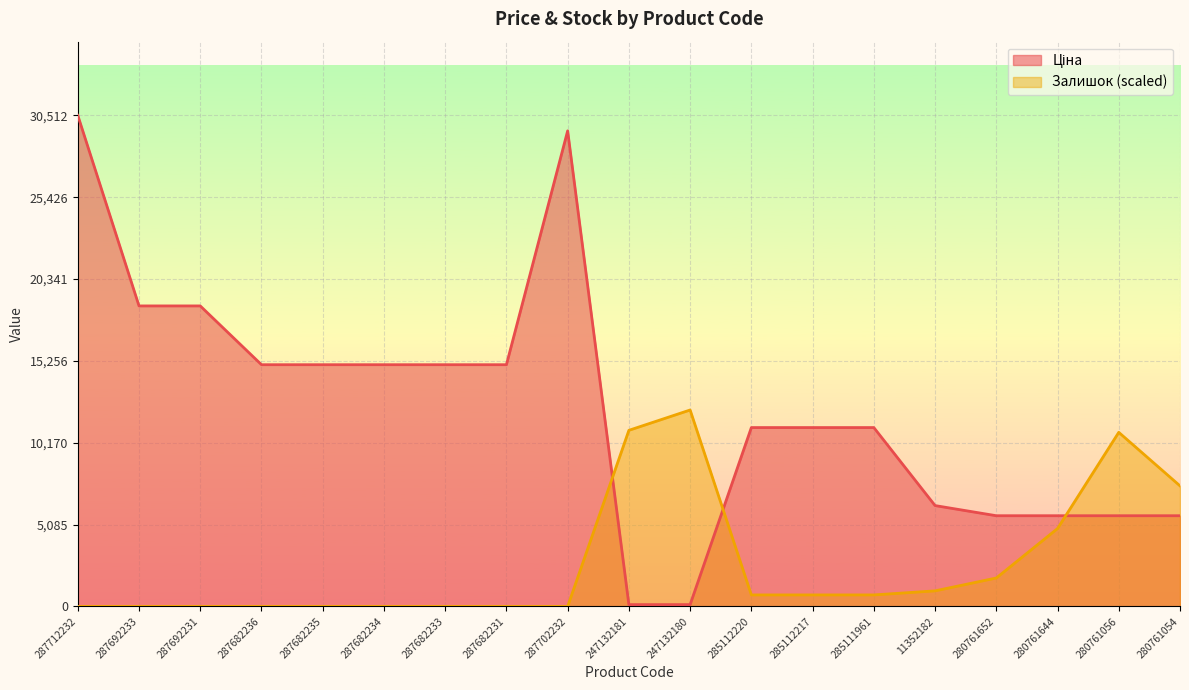

What is the sum of the Ціна values at 11352182 and 280761056?

11902.7